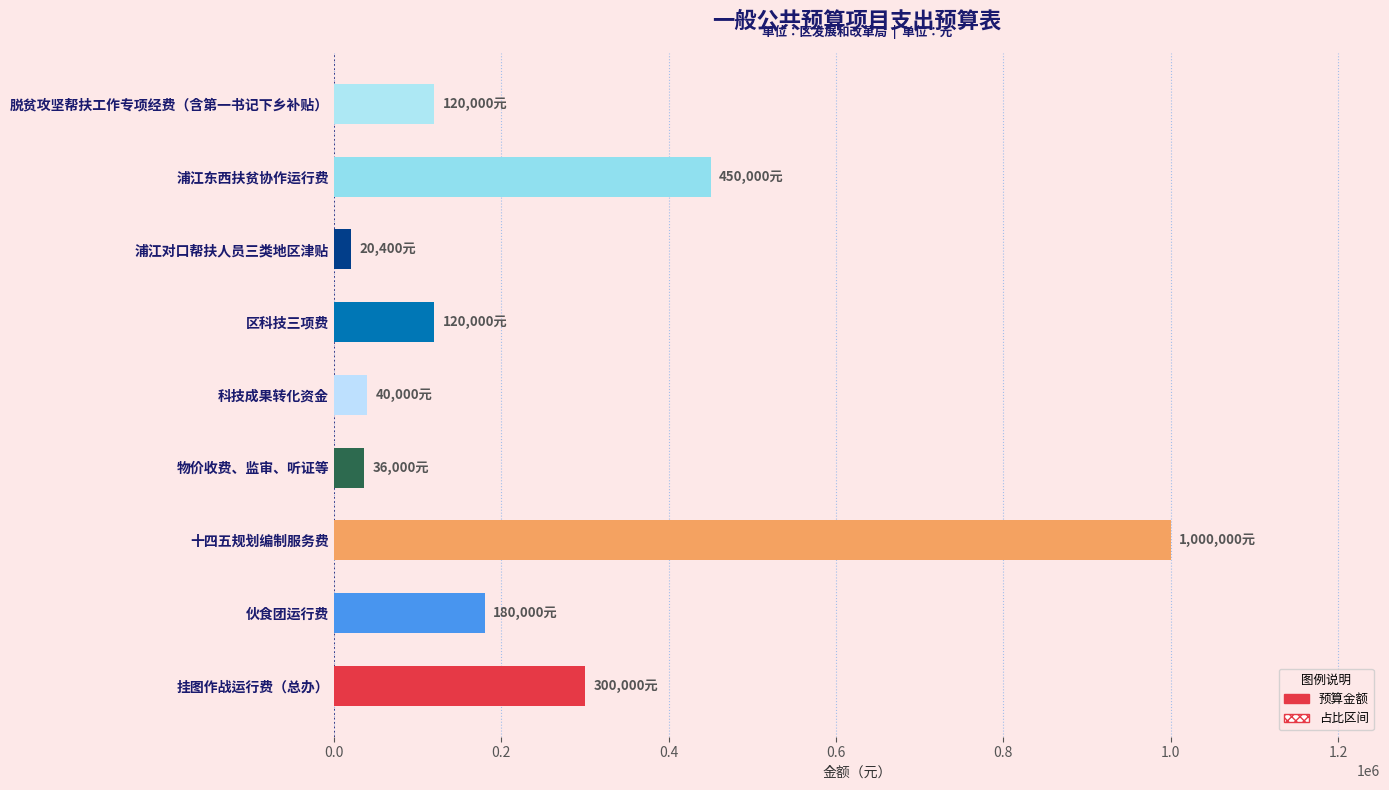

Which label corresponds to the largest value in the chart?

十四五规划编制服务费